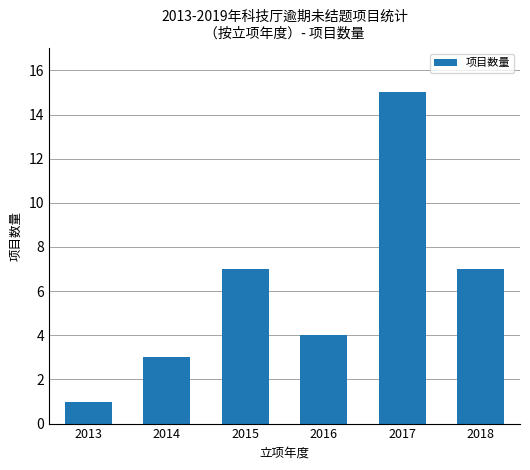

What is the ratio of the value at 2018 to the value at 2015?

1.0